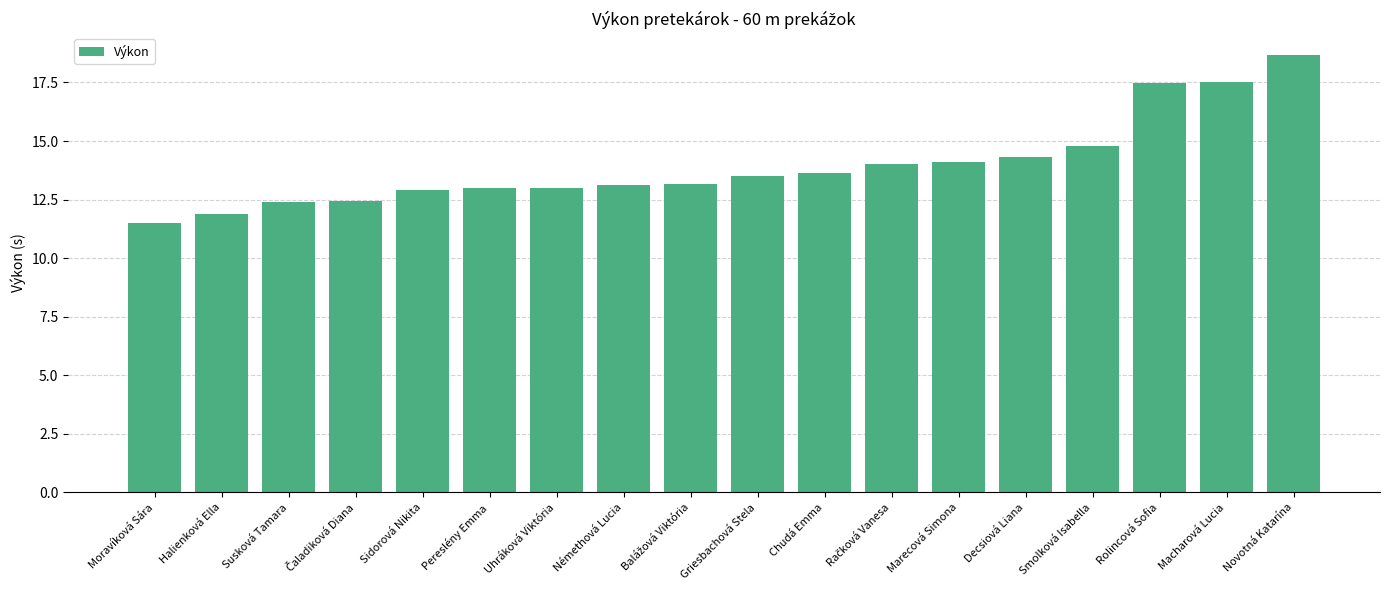

What is the difference between the maximum and second lowest values?

6.8